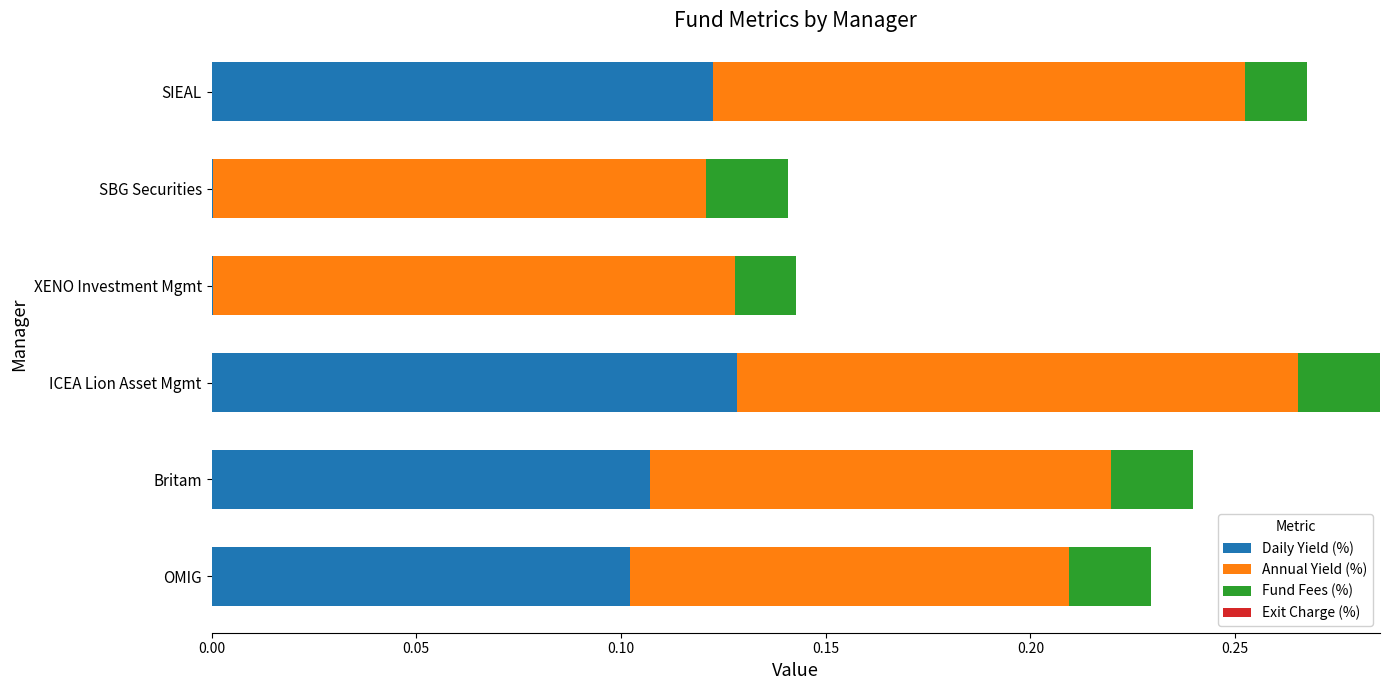

The value of Daily Yield (%) at Britam is 0.1. True or false?

True